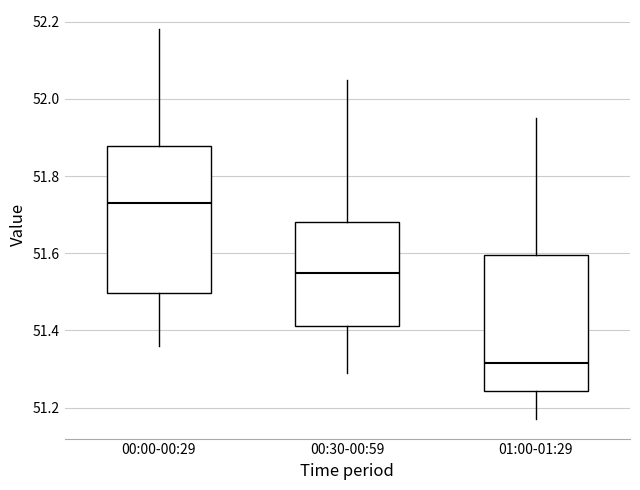

Reading left to right, read every box against the y-axis: the position of its median line, the range the box covers, and the ends of its whiskers. The values are not printed on the chart, so give them approximately, as read against the axis.

00:00-00:29: median 51.74, box 51.50 to 51.88, whiskers 51.36 to 52.18
00:30-00:59: median 51.56, box 51.42 to 51.68, whiskers 51.30 to 52.06
01:00-01:29: median 51.32, box 51.24 to 51.60, whiskers 51.18 to 51.96